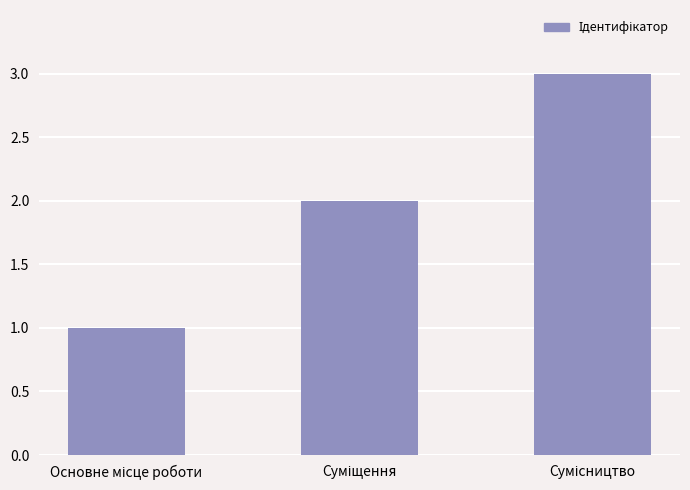

What is the maximum value shown in the chart?

3